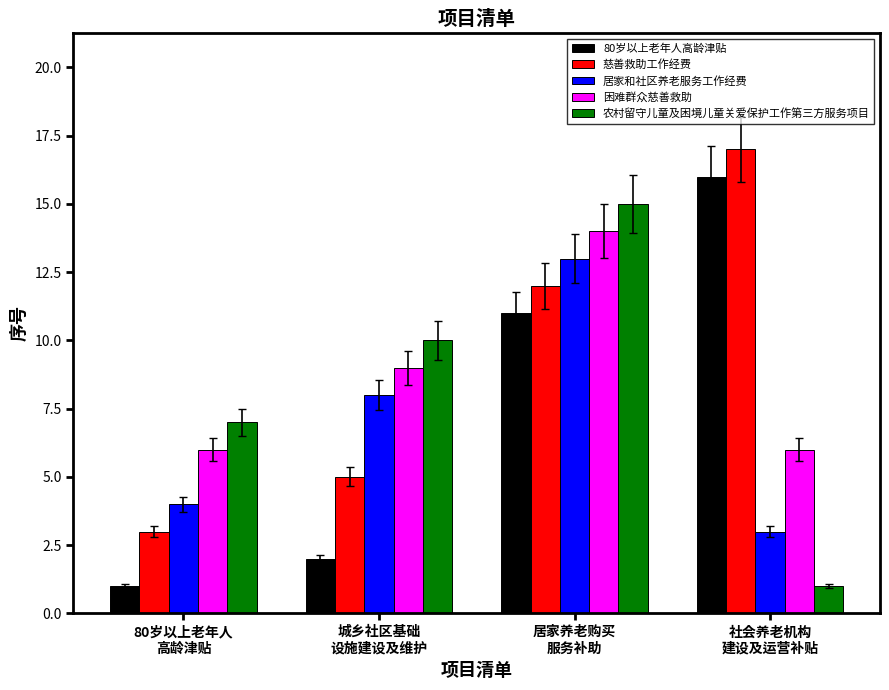

Which series has the widest spread of values?

80岁以上老年人高龄津贴